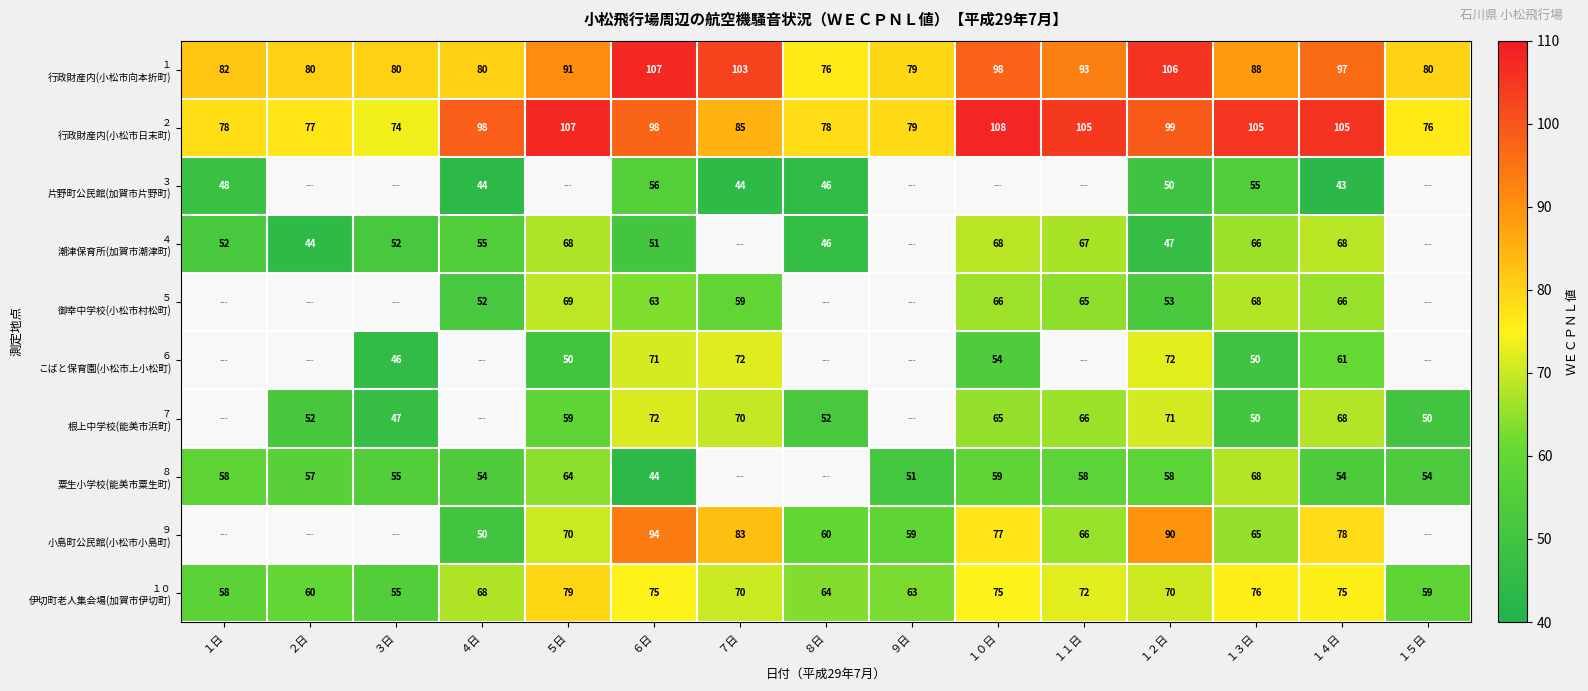

What is the total value across all series at １３日?

691